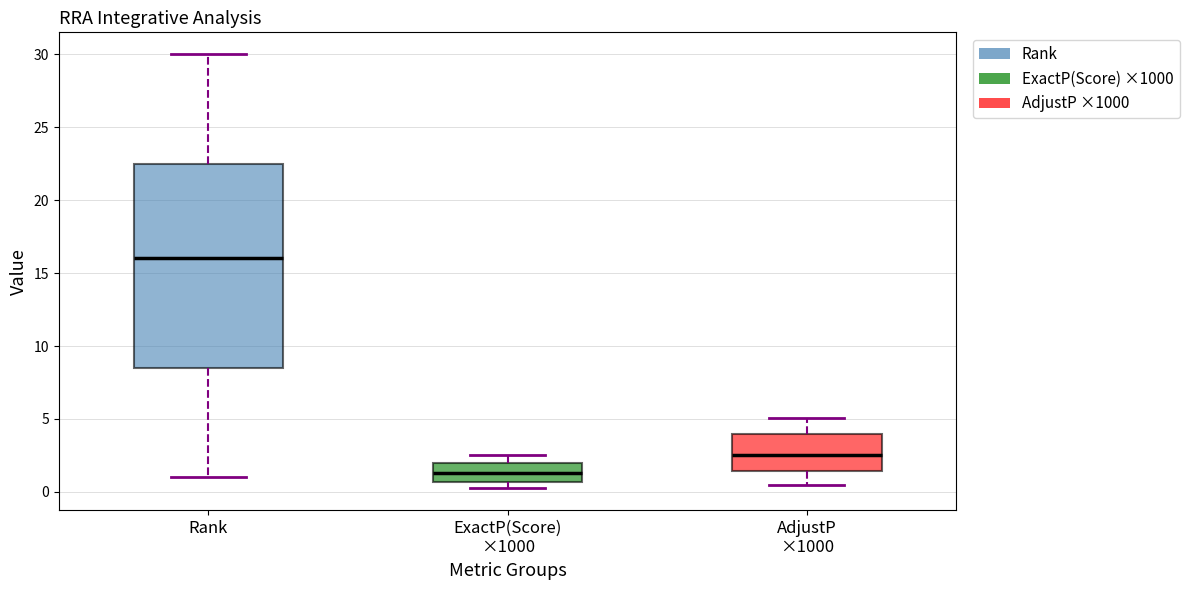

Reading left to right, transcribe this box plot: for each box, give where its median line is, the range the box spans, and where its two whiskers end, as read against the y-axis. The values are not printed on the chart, so give them approximately, as read against the axis.

Rank: median 16.0, box 8.5 to 22.5, whiskers 1.0 to 30.0
ExactP(Score) ×1000: median 1.5, box 0.5 to 2.0, whiskers 0.0 to 2.5
AdjustP ×1000: median 2.5, box 1.5 to 4.0, whiskers 0.5 to 5.0